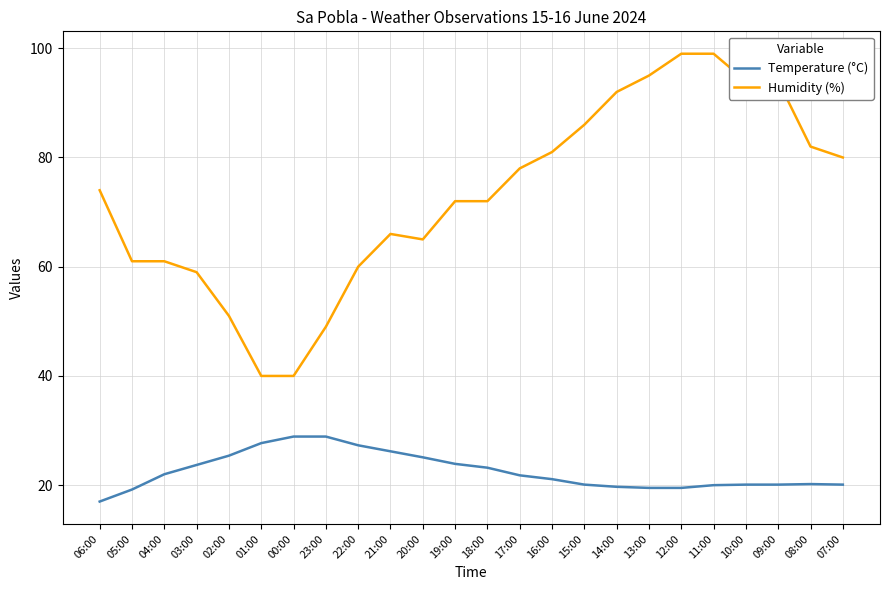

True or false: Humidity (%) and Temperature (°C) cross at least once.

False